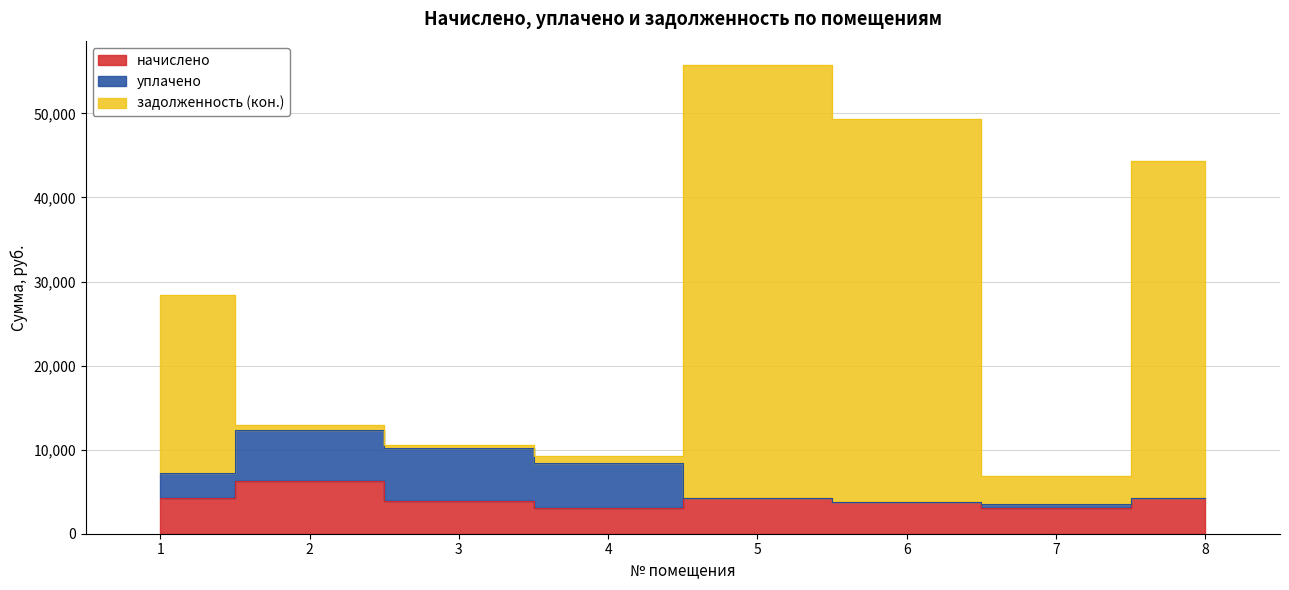

The value of начислено at 2 is 8554.4. True or false?

False